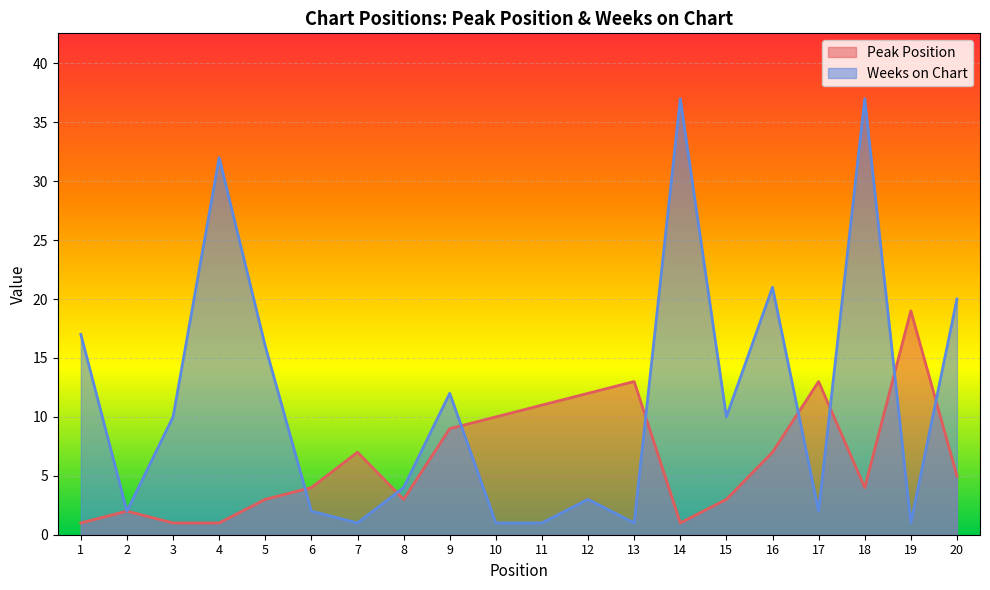

List the series in order of their overall mean, lowest first.

Peak Position, Weeks on Chart